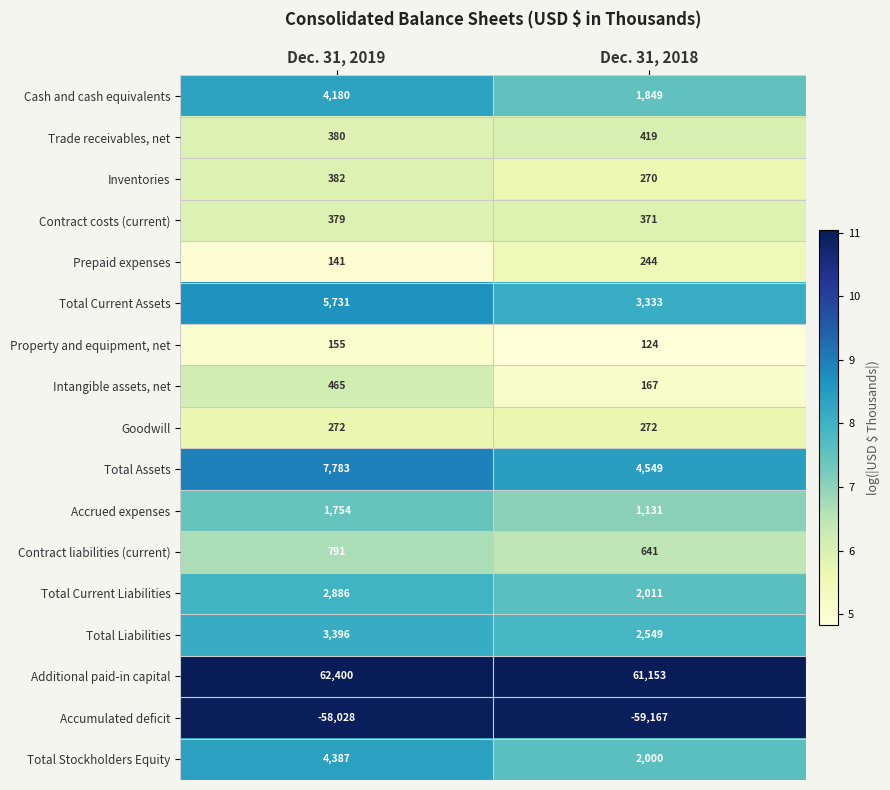

What value does the Accrued expenses series have at Dec. 31, 2019?

1754